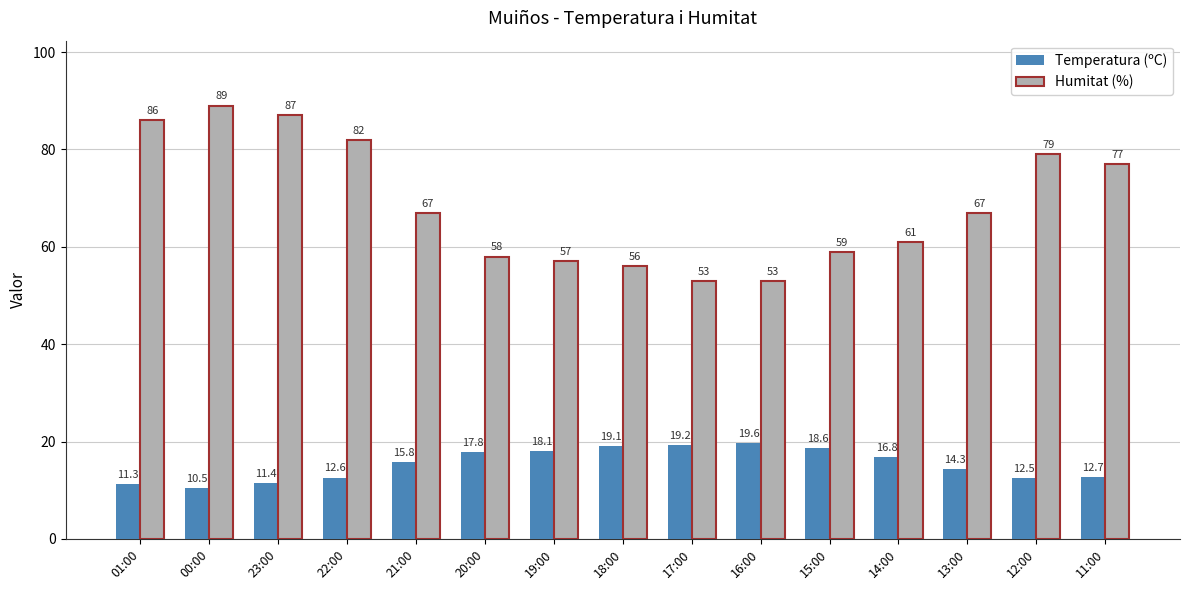

Which series has the widest spread of values?

Humitat (%)